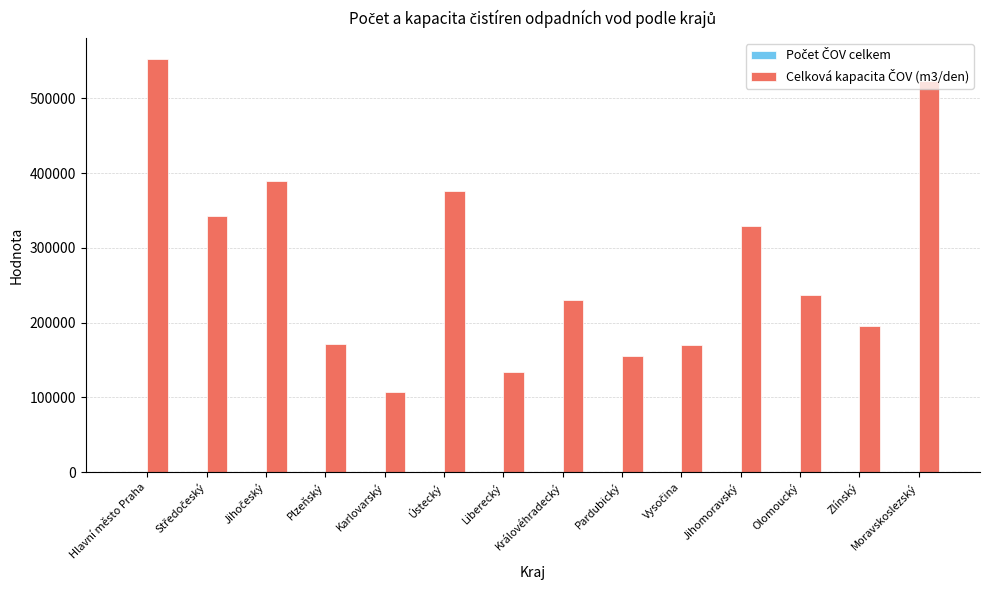

At which category is the sum across all series the highest?

Hlavní město Praha